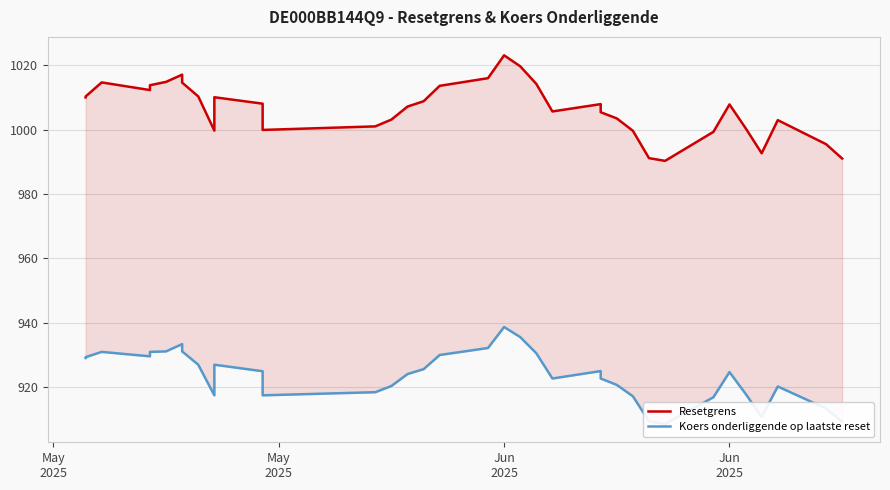

Which series has the largest range (max minus min)?

Resetgrens